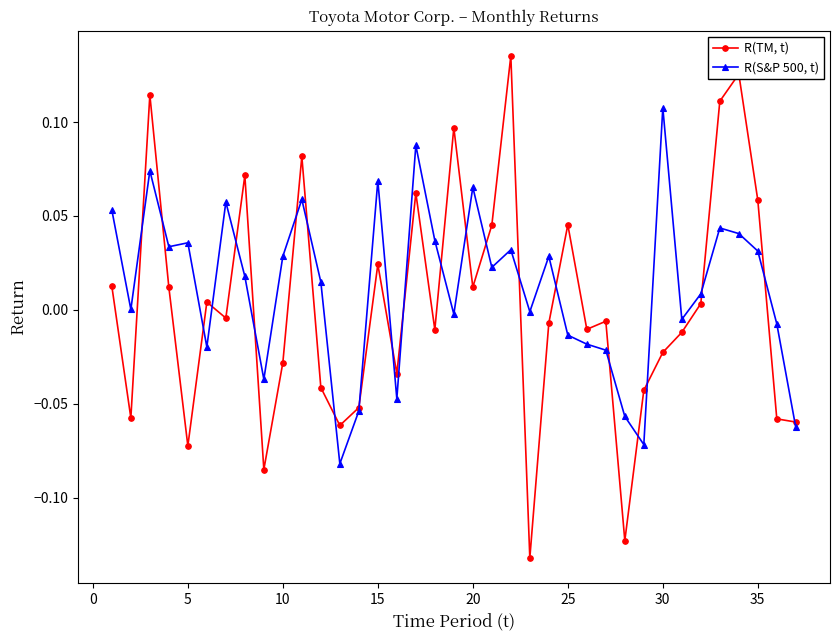

Rank the series by their average value, from lowest to highest.

R(TM, t), R(S&P 500, t)